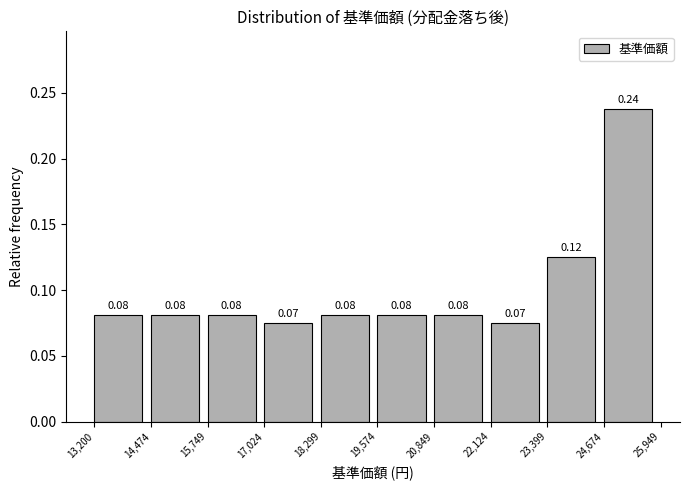

Over which range of the x-axis is the bar tallest?

24,674 to 25,949